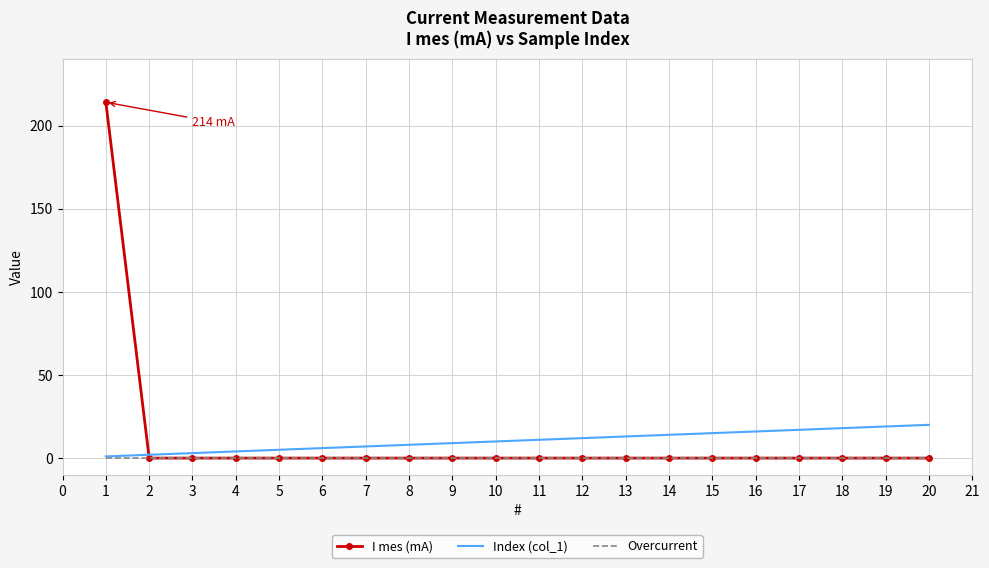

List the series in order of their peak value, lowest first.

Overcurrent, Index (col_1), I mes (mA)